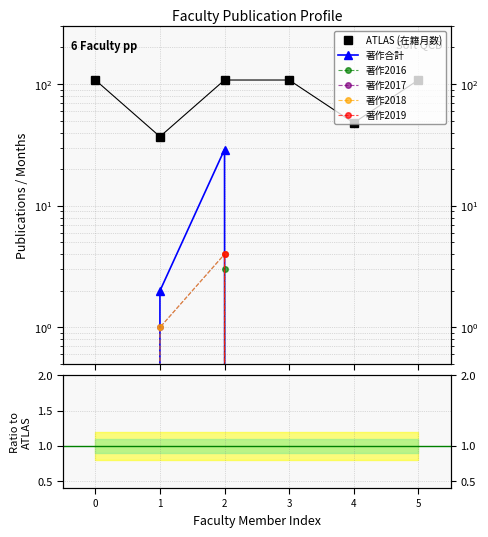

At 3, list the series in order from smallest to largest.

著作2016, 著作2017, 著作2018, 著作2019, 著作合計, 在籍月数